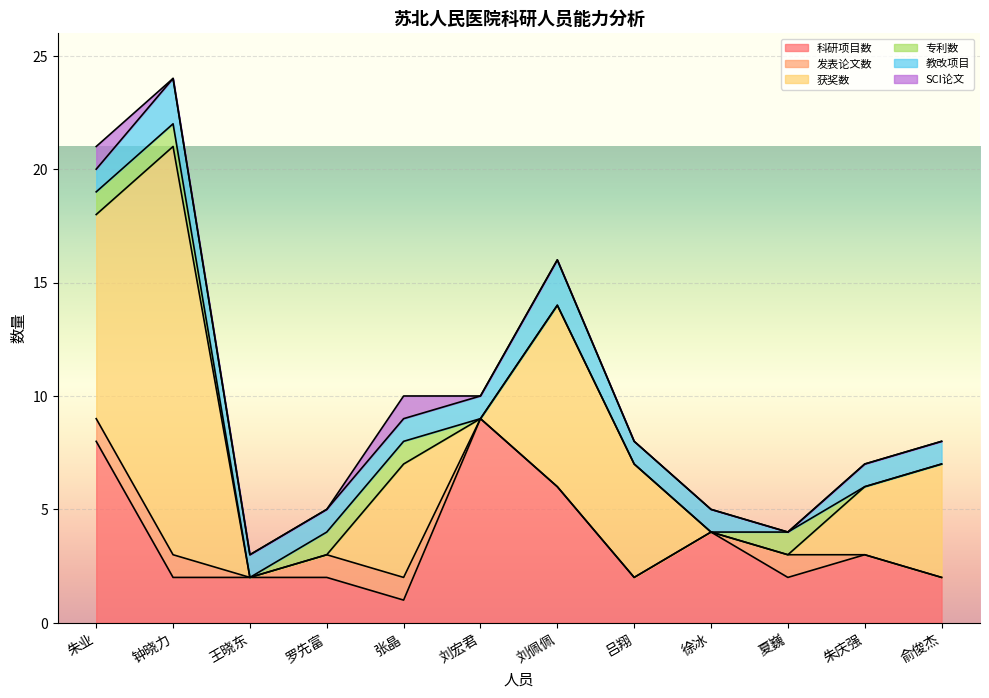

How many series are shown in this chart?

6